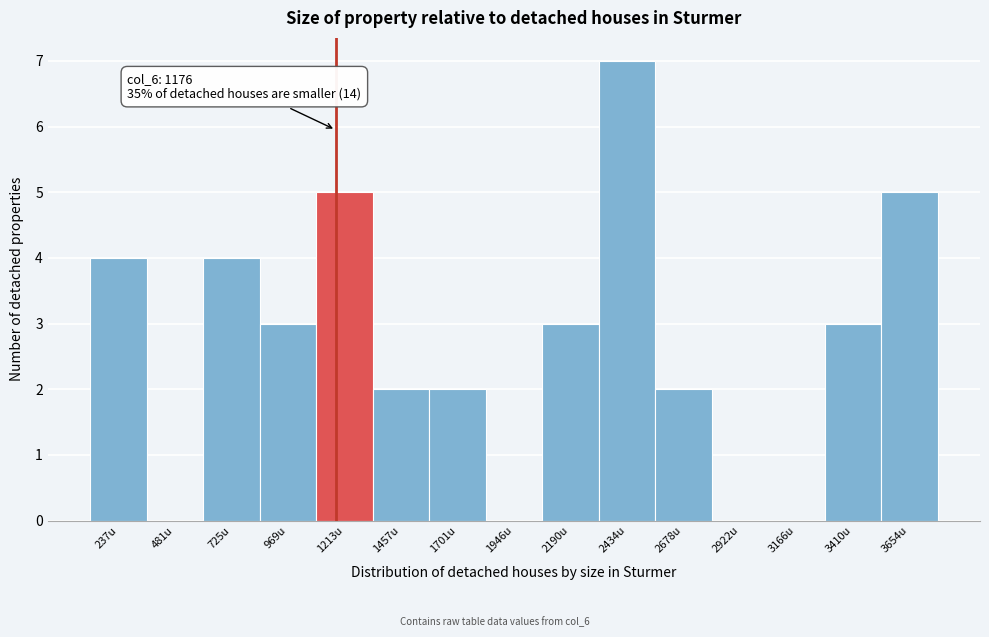

Over which range of the x-axis is the bar tallest?

2300 to 2550